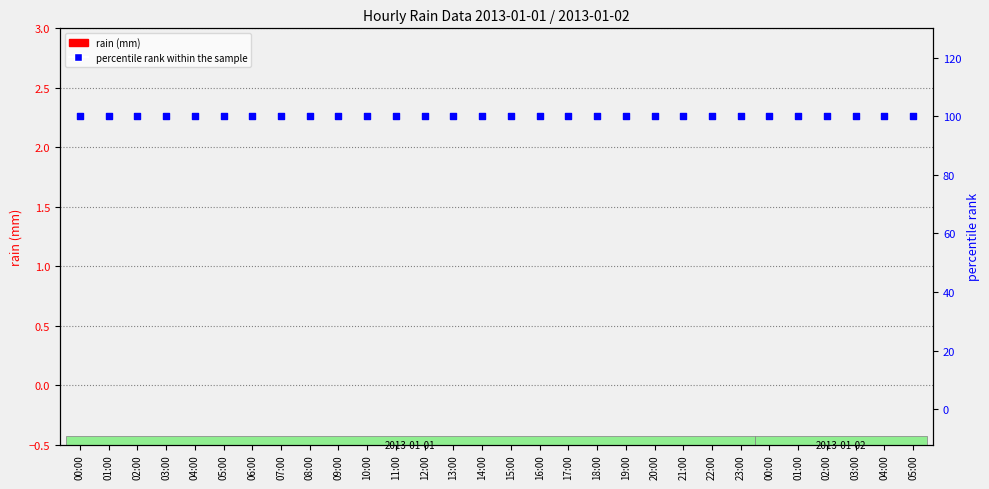

Which series has the largest Y range (max minus min)?

rain (mm)